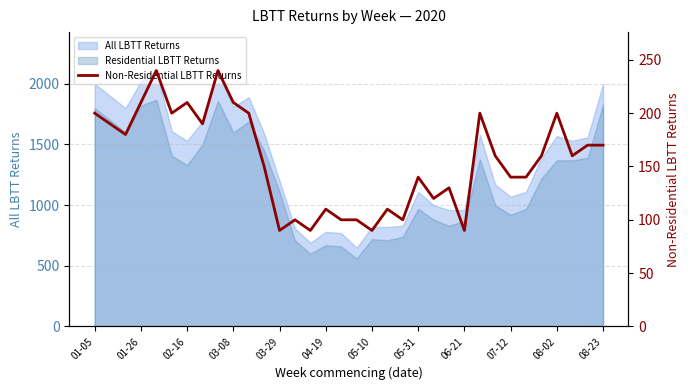

Reading left to right, extract all data points from this chart.

200	190	180	210	240	200	210	190	240	210	200	150	90	100	90	110	100	100	90	110	100	140	120	130	90	200	160	140	140	160	200	160	170	170